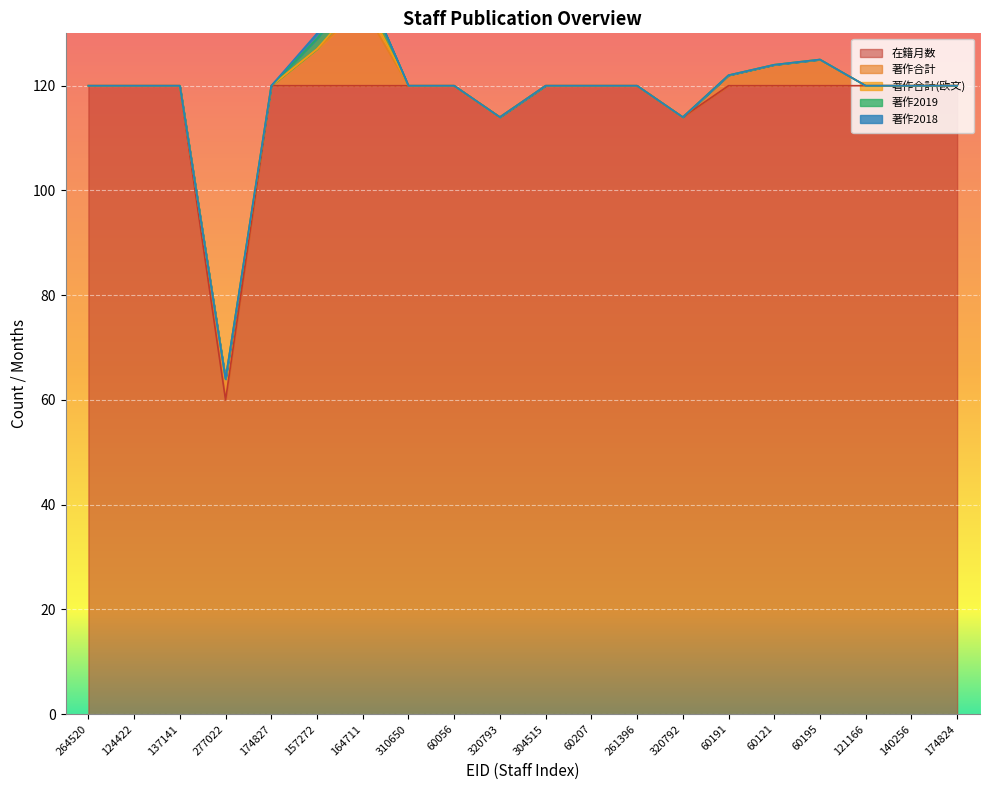

True or false: 著作2018 has a value of 0 at 304515.

False